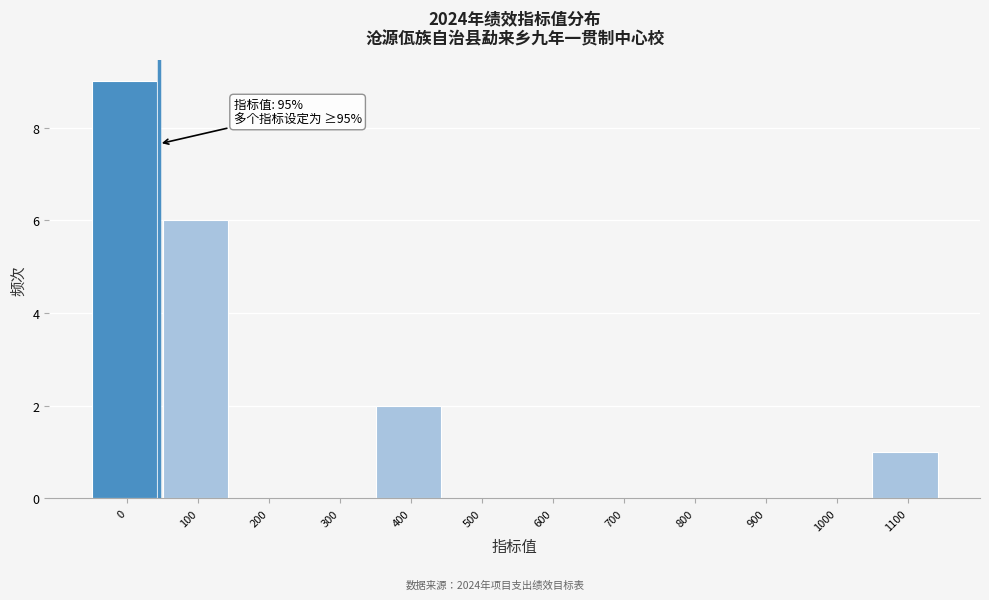

Reading left to right, transcribe all the data shown in this chart.

0=9	100=6	200=0	300=0	400=2	500=0	600=0	700=0	800=0	900=0	1000=0	1100=1